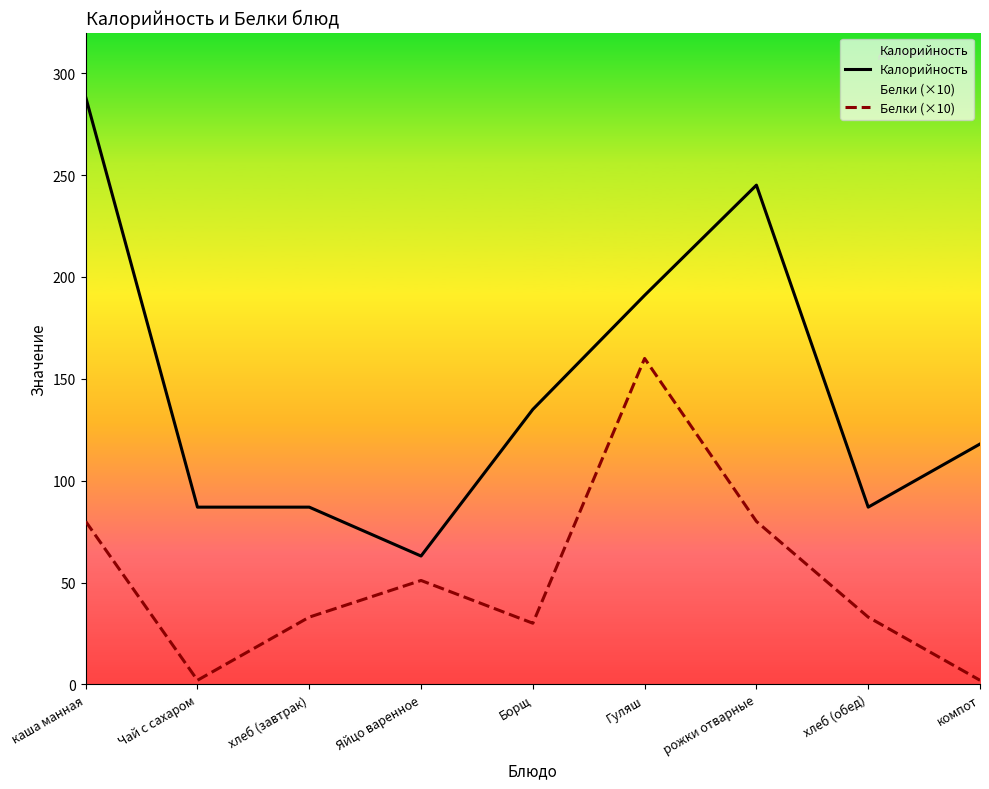

What is the sum of all Белки (×10) values?

471.0